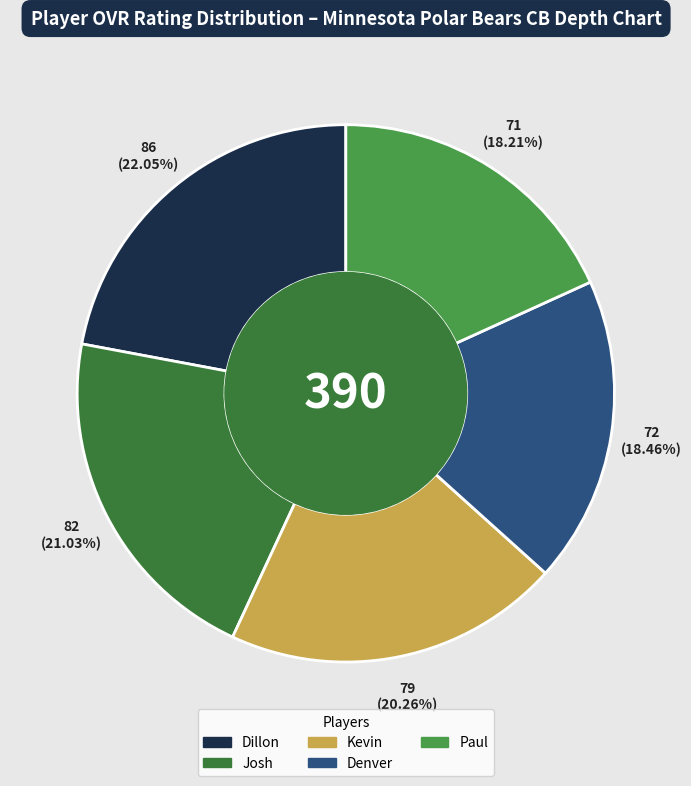

What percentage is the Paul slice, to the nearest percent?

18%